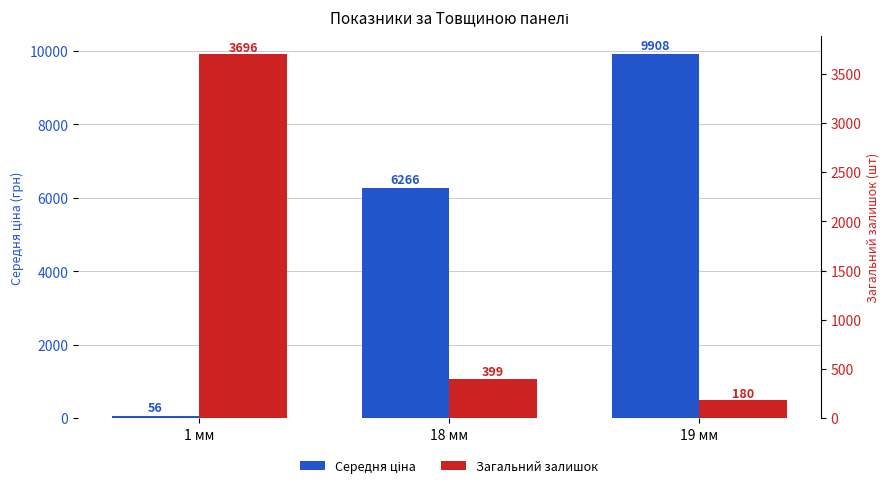

What are all the series names shown in the legend?

Середня ціна, Загальний залишок